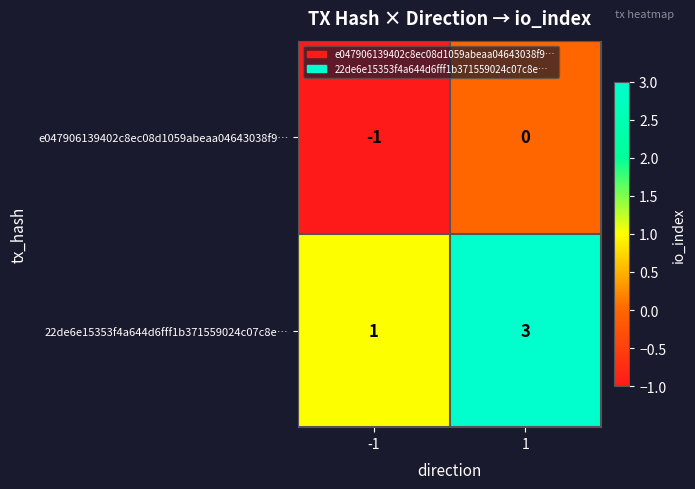

Is the value of 22de6e15353f4a644d6fff1b371559024c07c8e… at -1 greater than the value of e047906139402c8ec08d1059abeaa04643038f9… at 1?

Yes